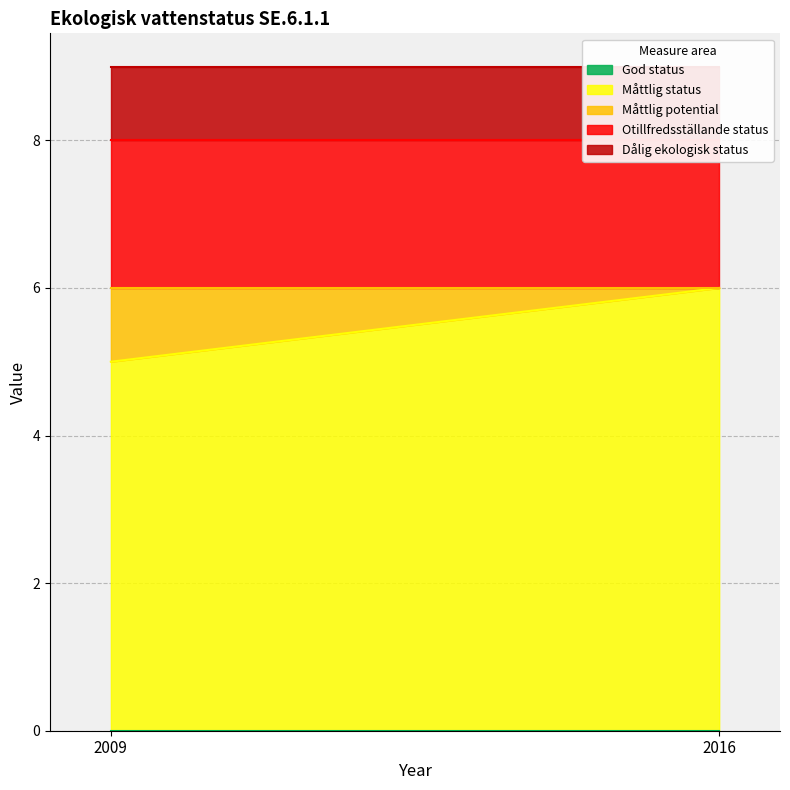

At which category is the sum across all series the highest?

2009